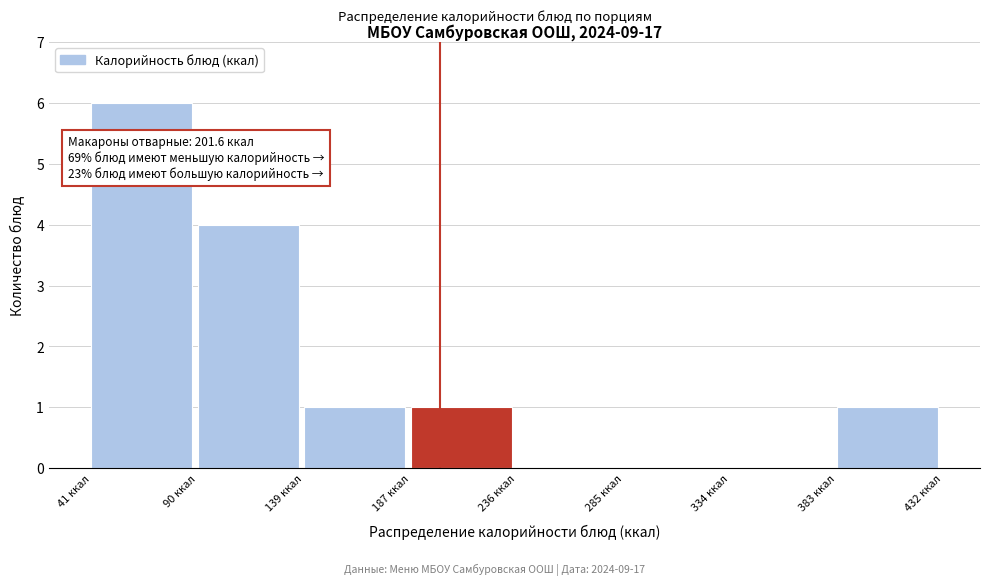

Over which range of the x-axis is the bar tallest?

40 to 90